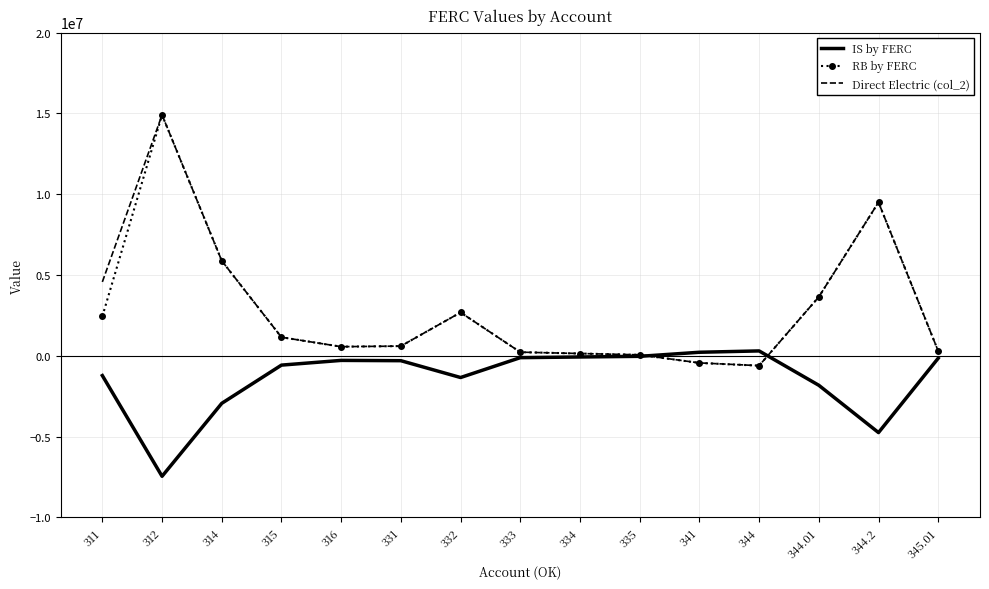

What are all the series names shown in the legend?

IS by FERC, RB by FERC, Direct Electric (col_2)